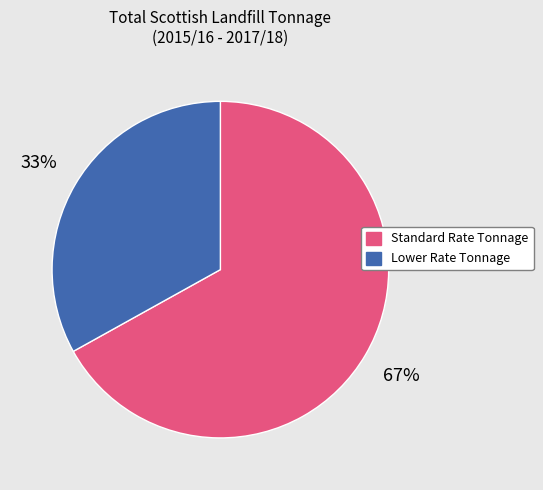

To the nearest percent, what is the difference between the largest and smallest slice percentages?

34%